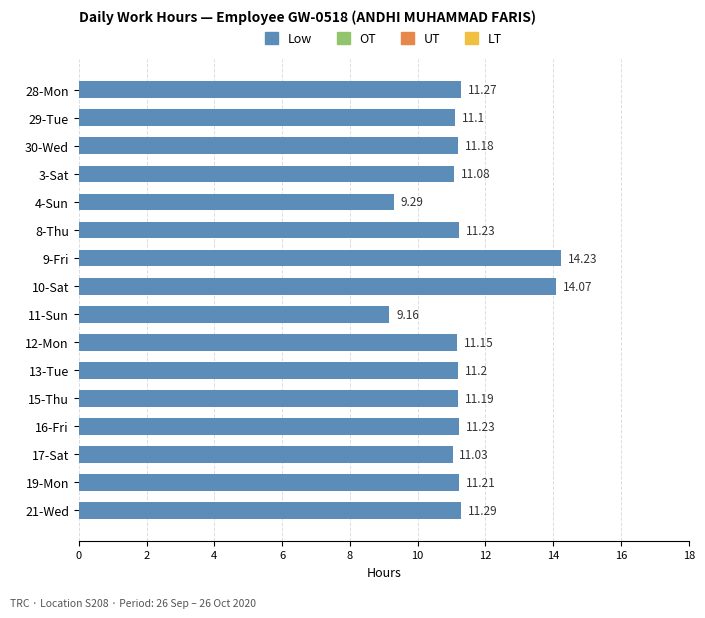

What is the sum of the values at 4-Sun and 12-Mon?

20.4